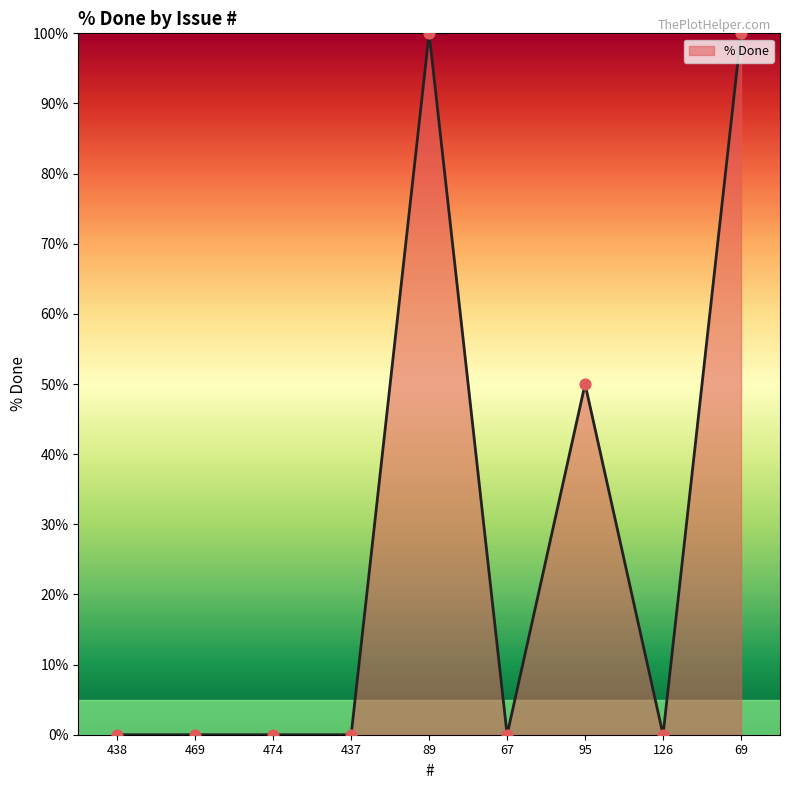

Which has a higher value, 469 or 95?

95